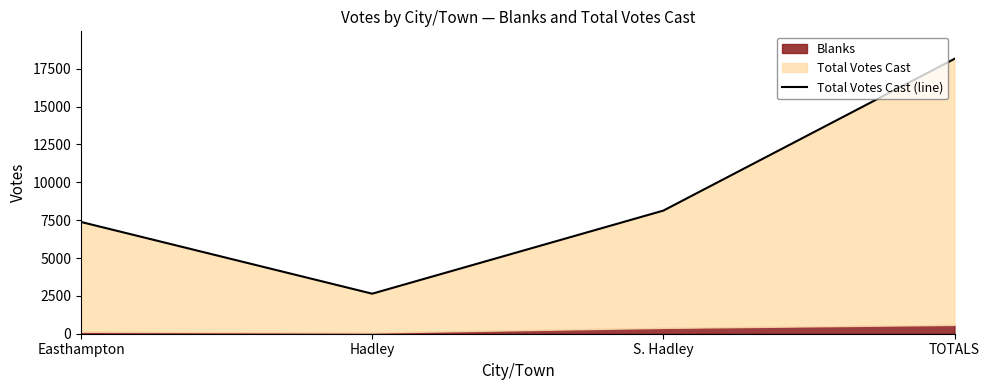

Where is the first local minimum?

Hadley